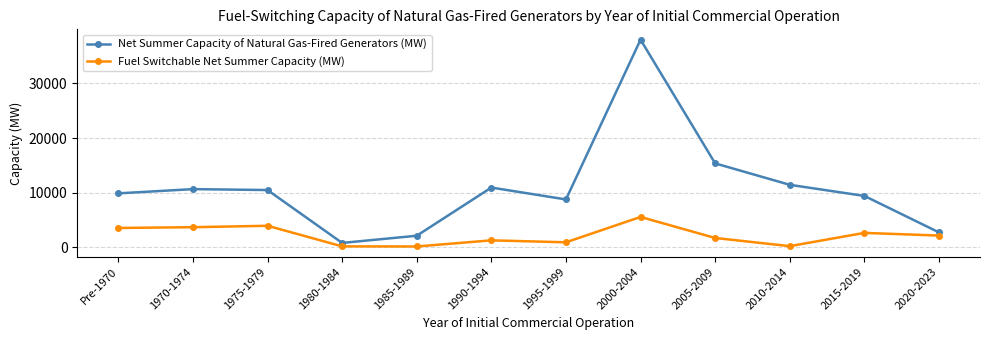

True or false: Fuel Switchable Net Summer Capacity (MW) has more than 1 points higher than both neighbors.

True